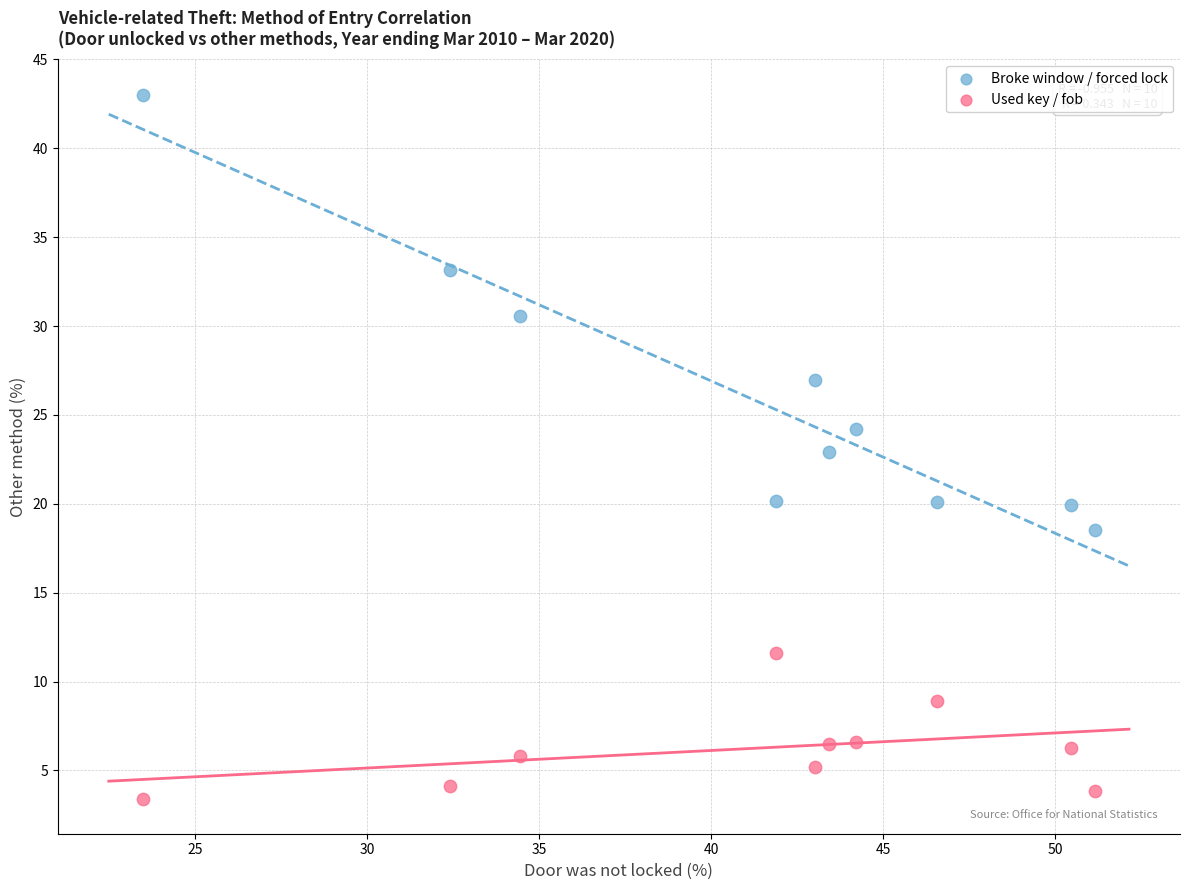

Across all data points, what is the range of Y values (max minus min)?

39.6